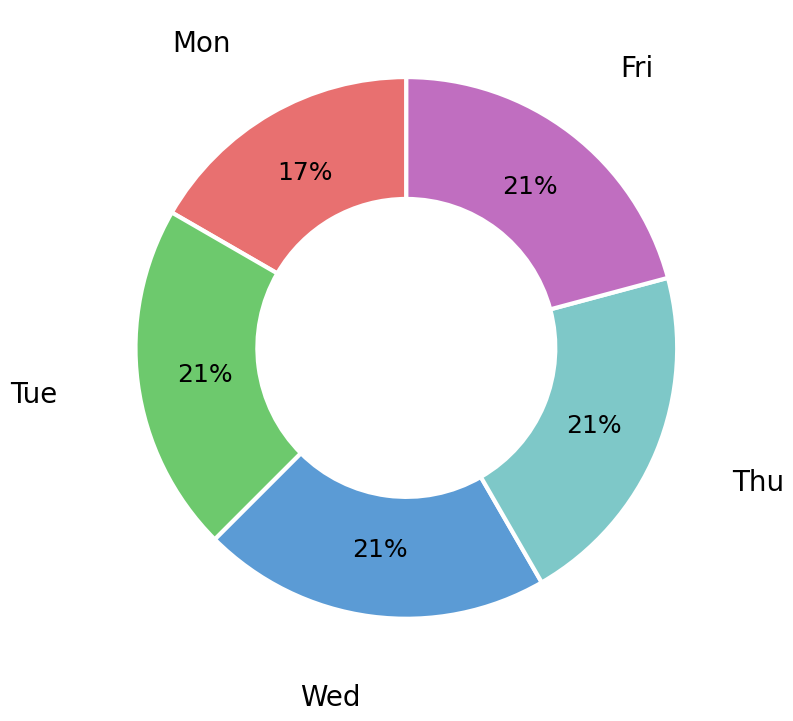

What is the smallest slice in the pie chart?

Mon